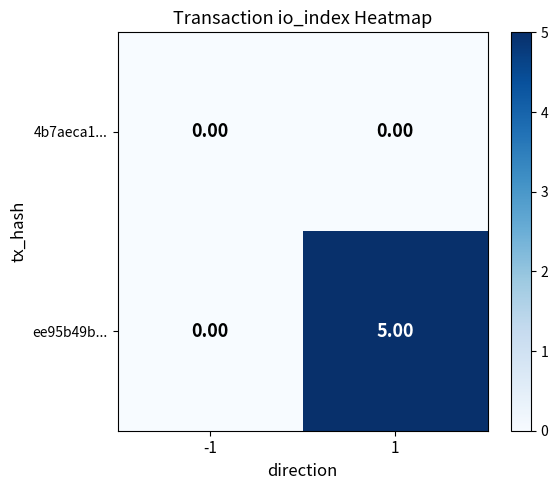

Between -1 and 1, which series saw the biggest shift?

ee95b49b...